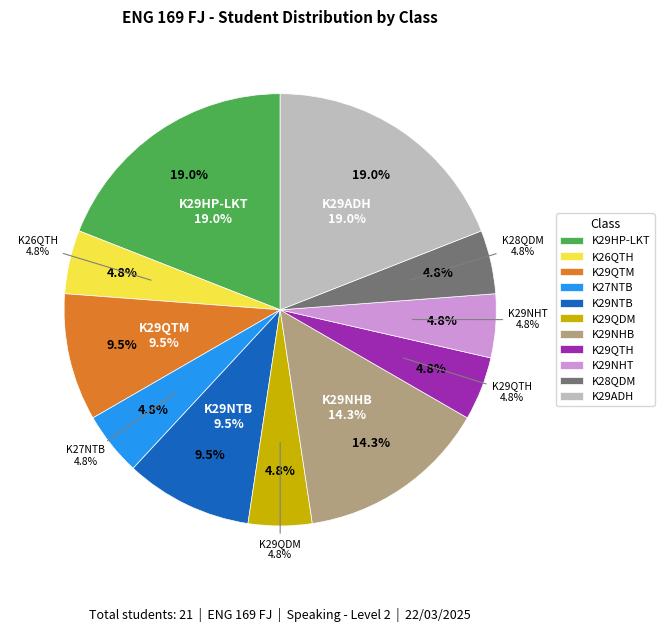

To the nearest percent, what is the difference between the K29QTM and K29ADH slice percentages?

10%